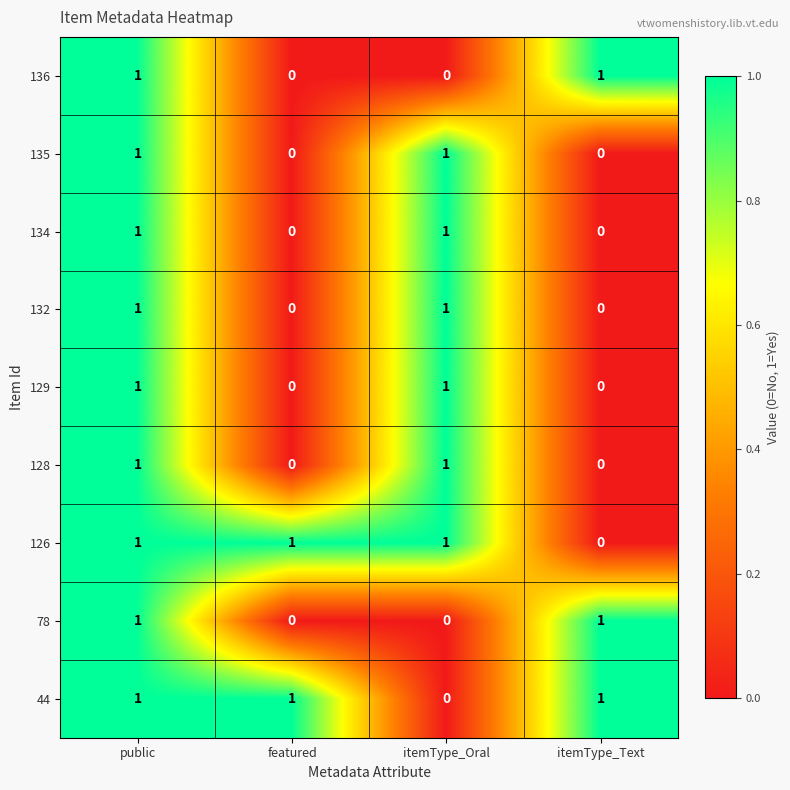

True or false: 44 has a value of -1 at itemType_Oral.

False